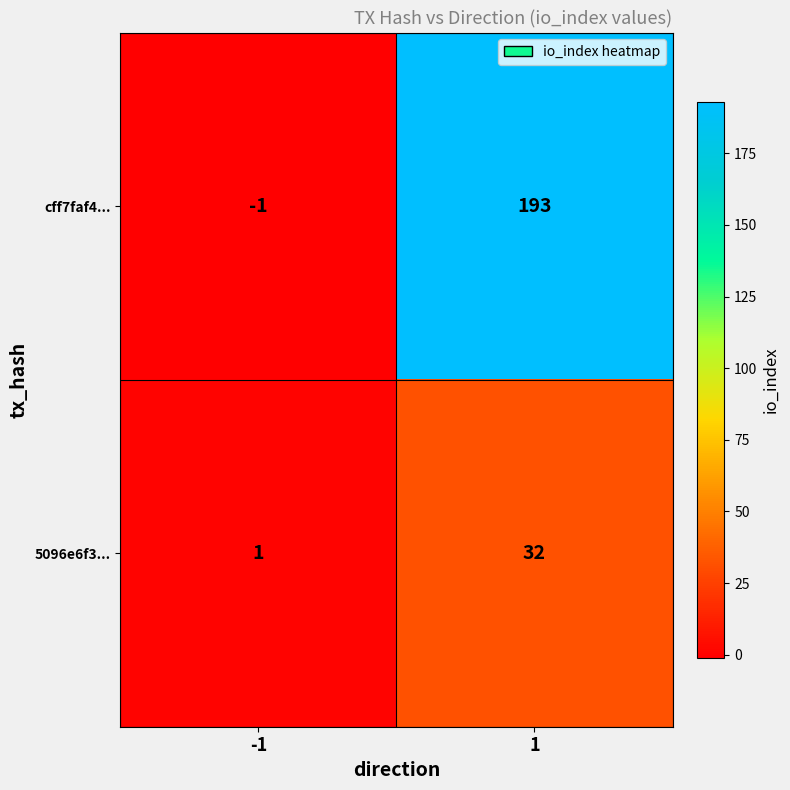

What is the sum of all 5096e6f3... values?

33